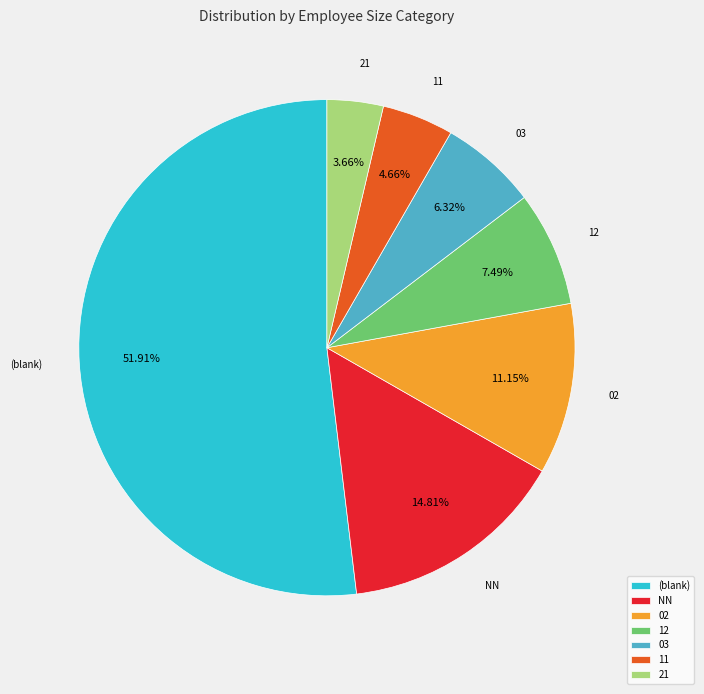

Does 12 account for over 50% of the chart?

No